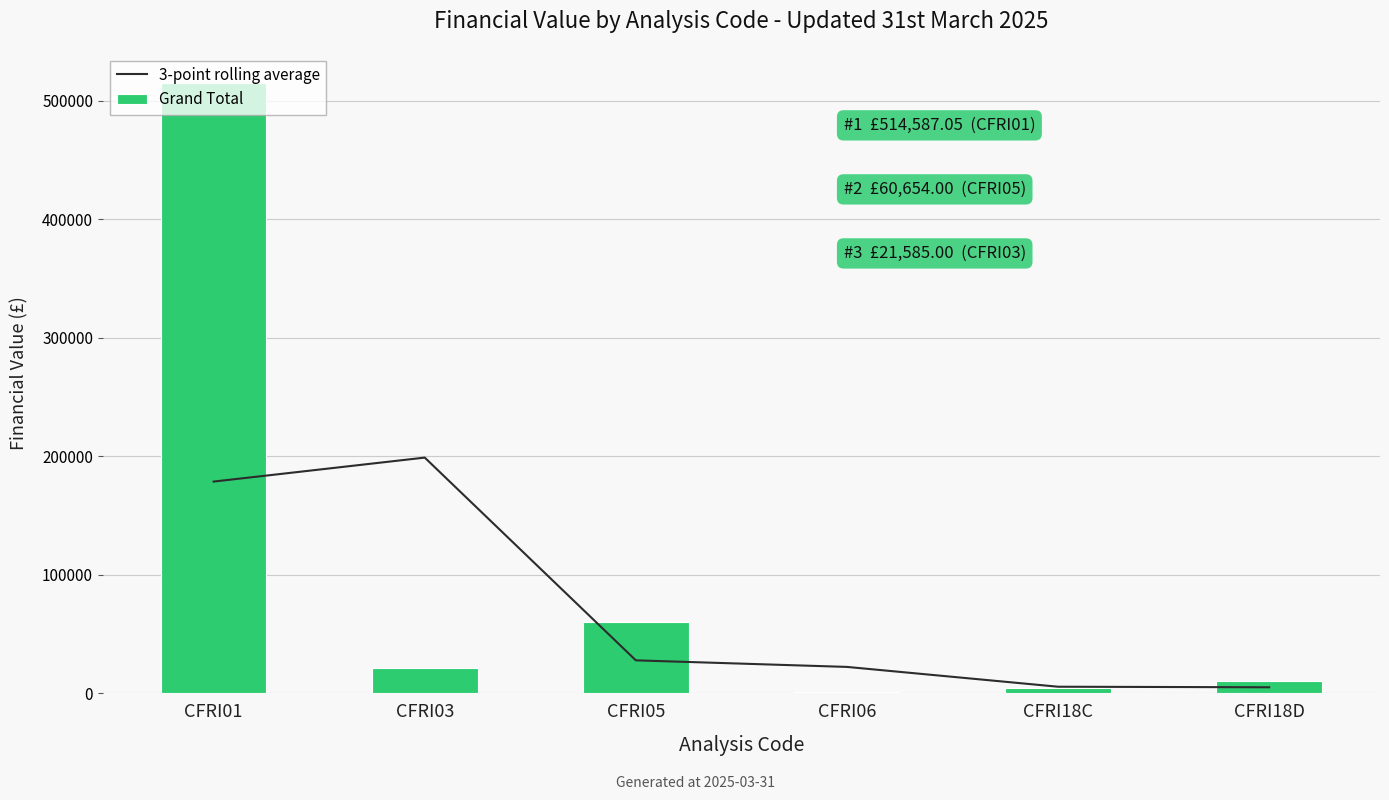

What is the difference between the highest and lowest values at CFRI01?

335863.0